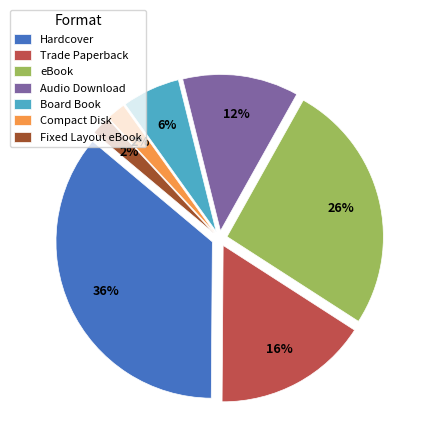

Between Trade Paperback and Hardcover, which is larger?

Hardcover